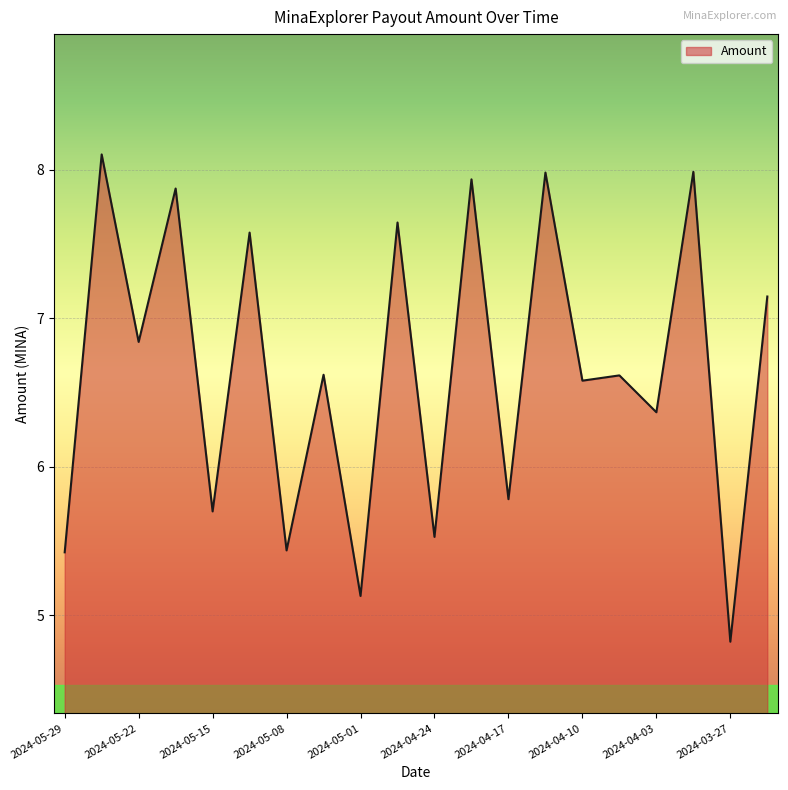

What is the greatest value displayed?

8.1